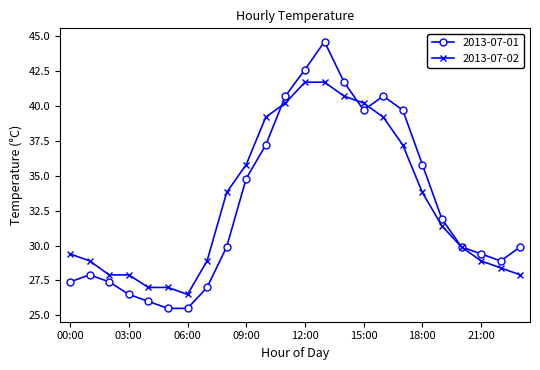

Which series has the largest range (max minus min)?

2013-07-01